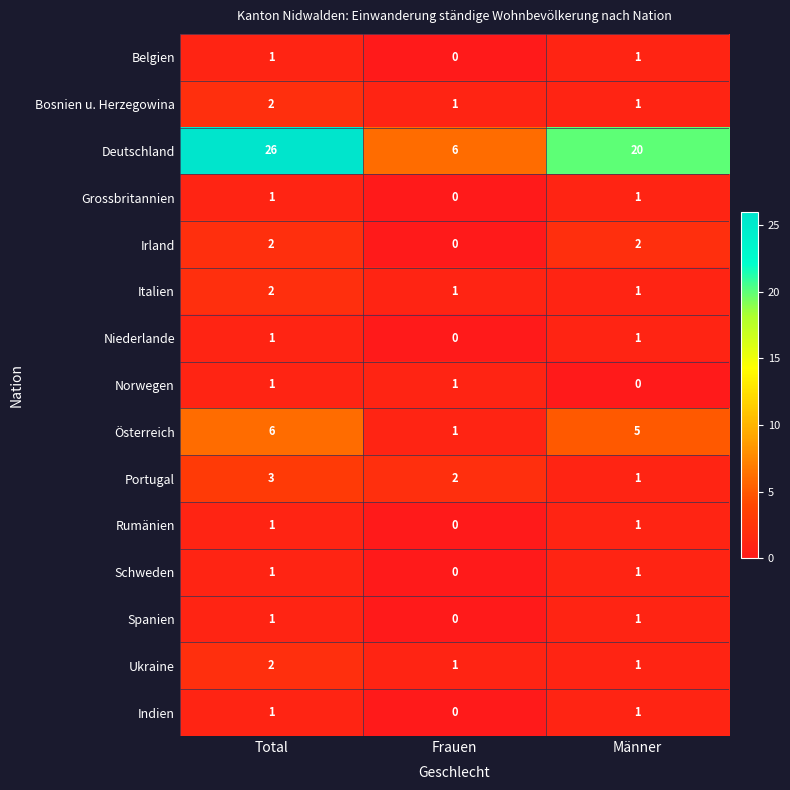

At which label does Deutschland first exceed 20?

Total